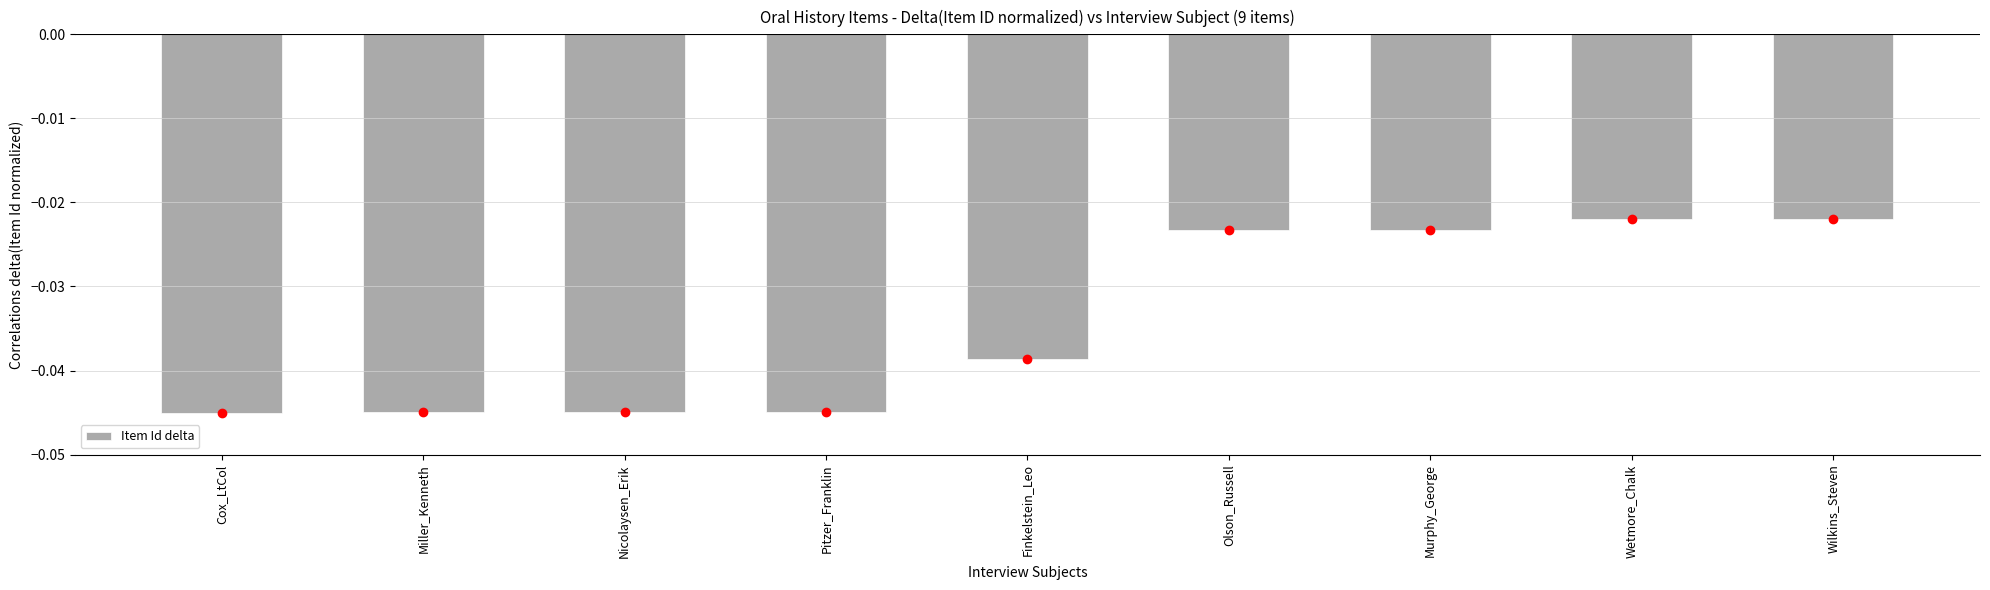

How many series are shown in this chart?

1